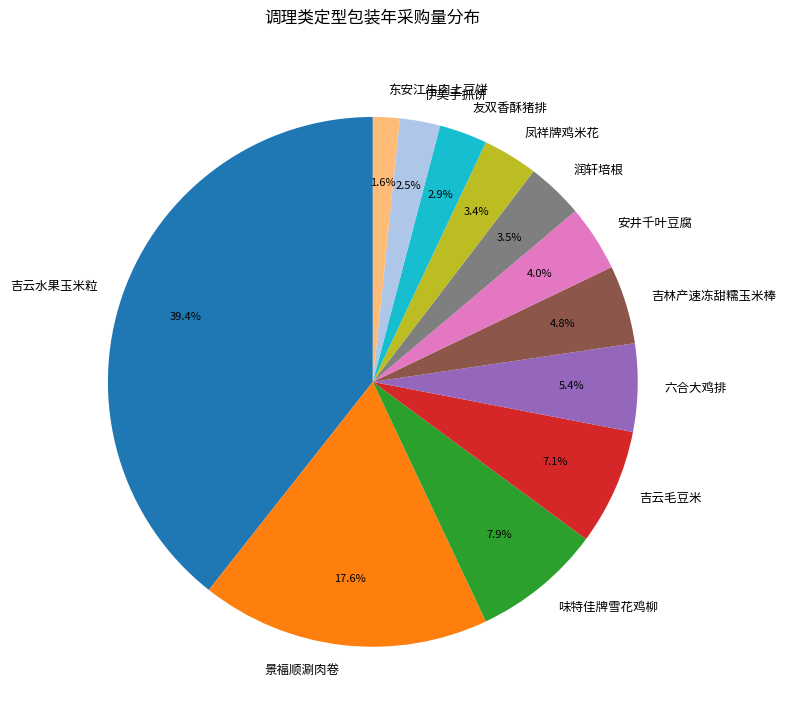

To the nearest percent, what percentage of the pie is 吉云水果玉米粒?

39%